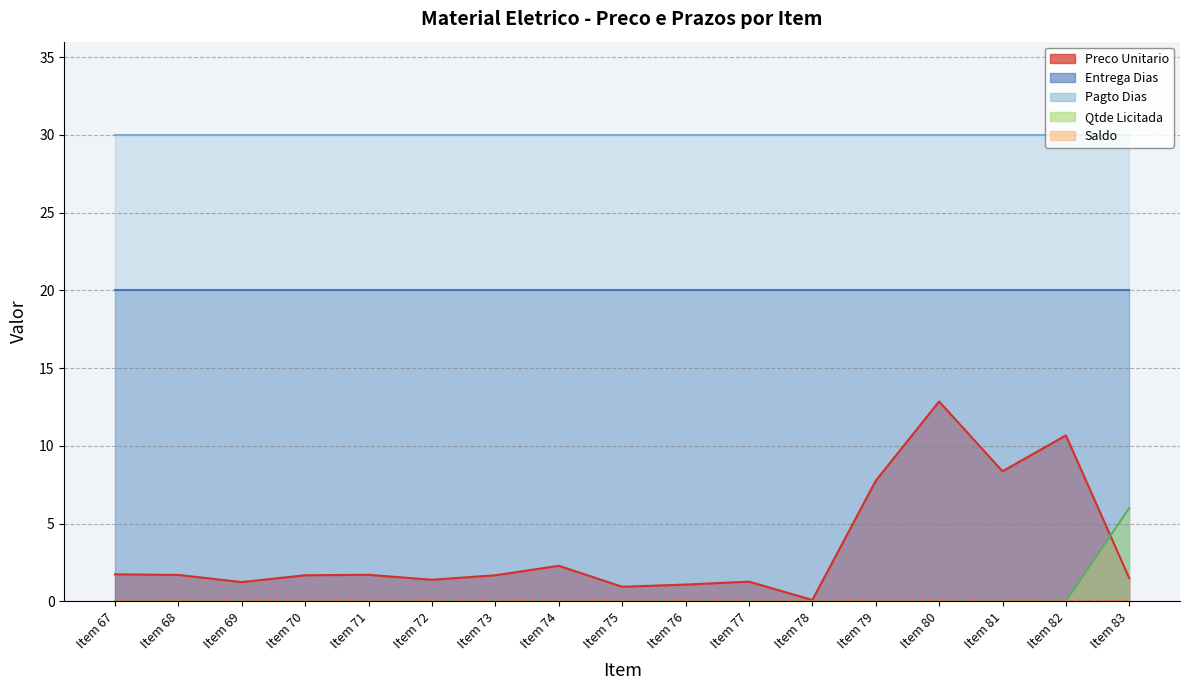

Reading left to right, what are all the values shown in this chart?

Preco Unitario: Item 67=1.7	Item 68=1.7	Item 69=1.2	Item 70=1.7	Item 71=1.7	Item 72=1.4	Item 73=1.7	Item 74=2.3	Item 75=0.9	Item 76=1.1	Item 77=1.3	Item 78=0.1	Item 79=7.8	Item 80=12.8	Item 81=8.4	Item 82=10.7	Item 83=1.5
Entrega Dias: Item 67=20.0	Item 68=20.0	Item 69=20.0	Item 70=20.0	Item 71=20.0	Item 72=20.0	Item 73=20.0	Item 74=20.0	Item 75=20.0	Item 76=20.0	Item 77=20.0	Item 78=20.0	Item 79=20.0	Item 80=20.0	Item 81=20.0	Item 82=20.0	Item 83=20.0
Pagto Dias: Item 67=30.0	Item 68=30.0	Item 69=30.0	Item 70=30.0	Item 71=30.0	Item 72=30.0	Item 73=30.0	Item 74=30.0	Item 75=30.0	Item 76=30.0	Item 77=30.0	Item 78=30.0	Item 79=30.0	Item 80=30.0	Item 81=30.0	Item 82=30.0	Item 83=30.0
Saldo: Item 67=0.0	Item 68=0.0	Item 69=0.0	Item 70=0.0	Item 71=0.0	Item 72=0.0	Item 73=0.0	Item 74=0.0	Item 75=0.0	Item 76=0.0	Item 77=0.0	Item 78=0.0	Item 79=0.0	Item 80=0.0	Item 81=0.0	Item 82=0.0	Item 83=0.0
Qtde Licitada: Item 67=0.0	Item 68=0.0	Item 69=0.0	Item 70=0.0	Item 71=0.0	Item 72=0.0	Item 73=0.0	Item 74=0.0	Item 75=0.0	Item 76=0.0	Item 77=0.0	Item 78=0.0	Item 79=0.0	Item 80=0.0	Item 81=0.0	Item 82=0.0	Item 83=6.0